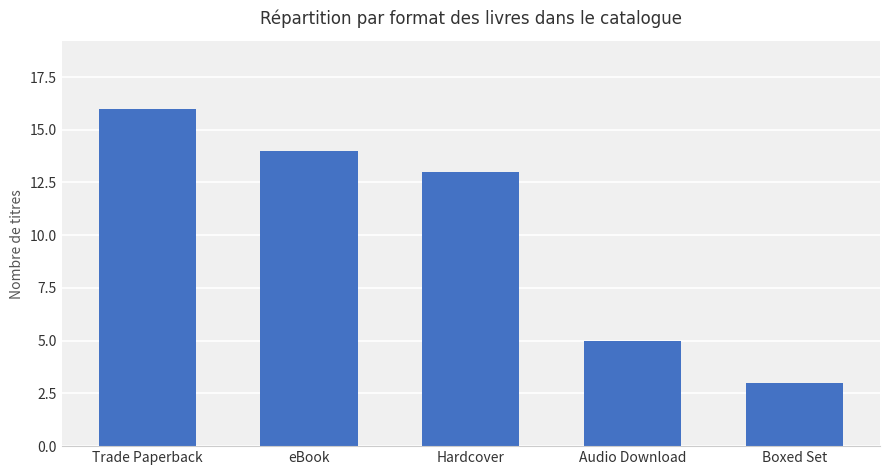

Is it true that the value at Audio Download is 5?

True